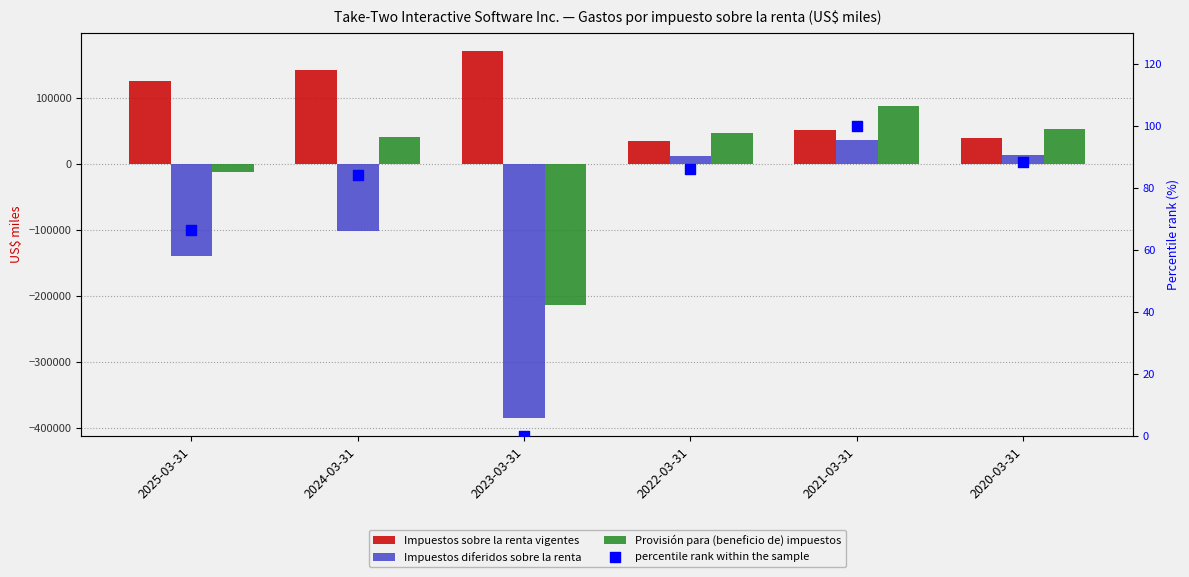

Which series has the largest total across all categories?

Impuestos sobre la renta vigentes